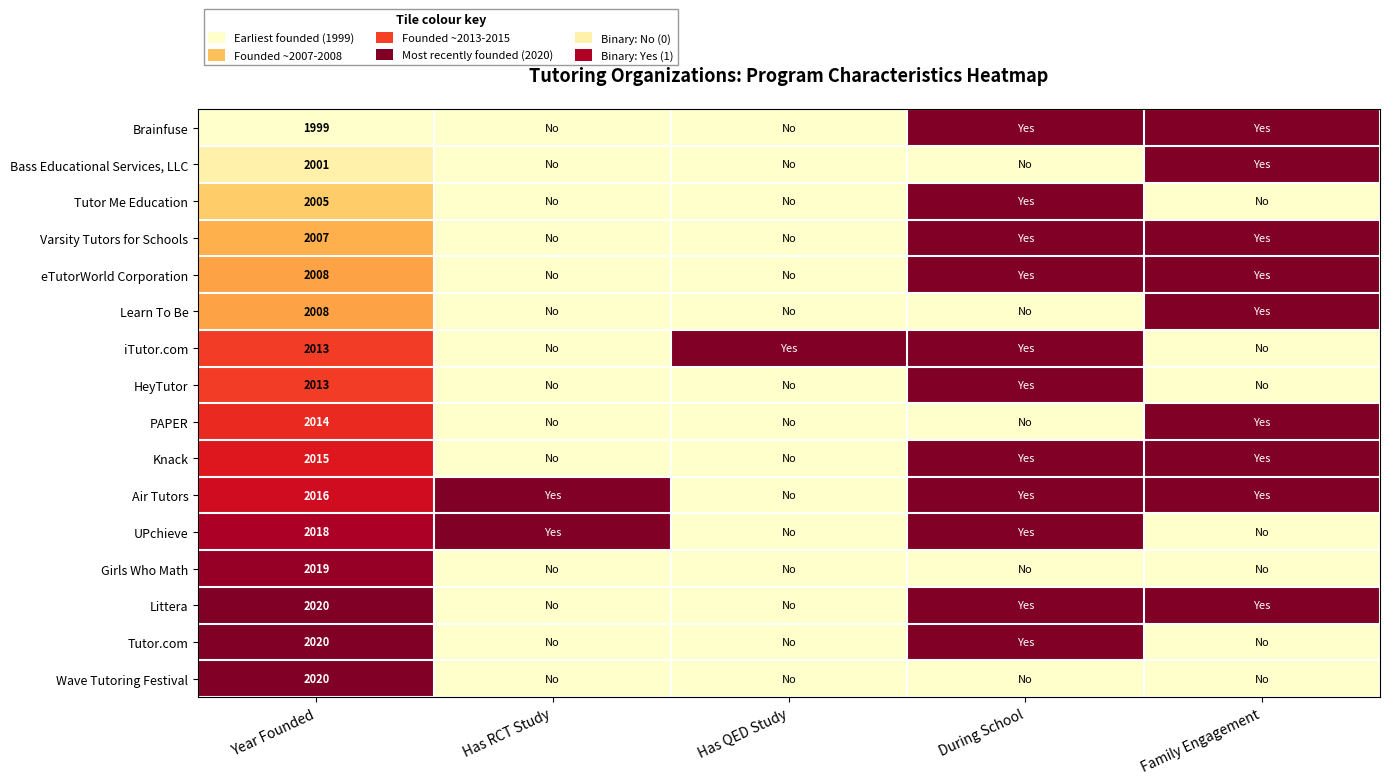

Rank the categories by Wave Tutoring Festival value from lowest to highest.

Has RCT Study, Has QED Study, During School, Family Engagement, Year Founded